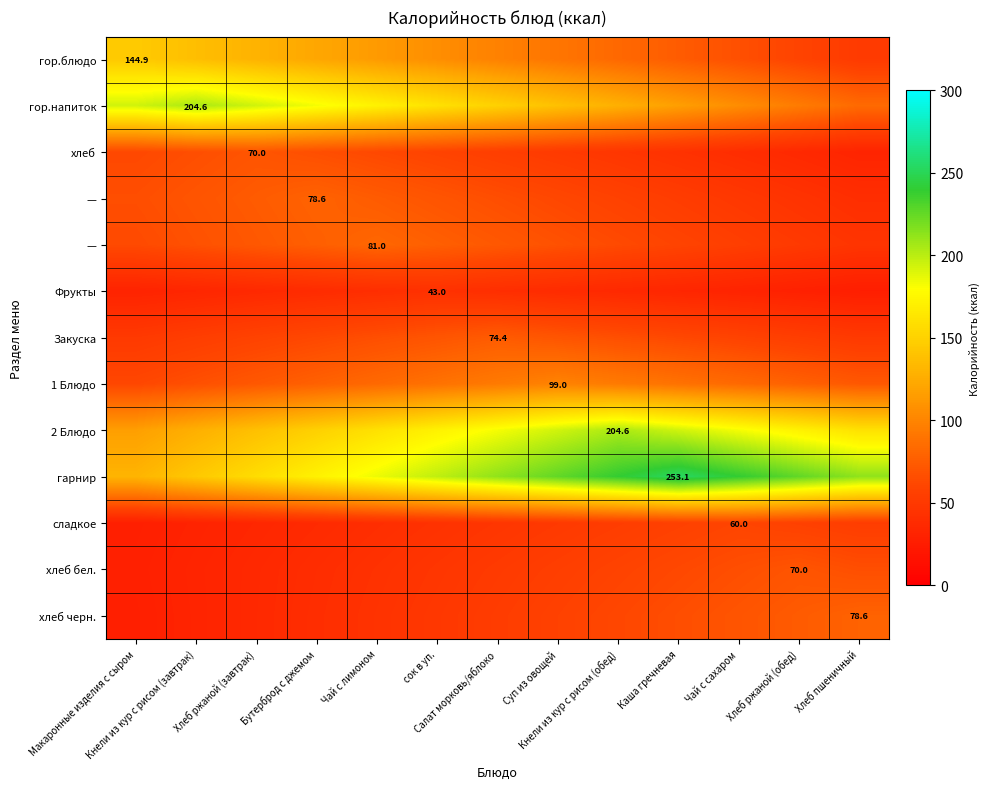

Which category has the highest value across all series?

Каша гречневая